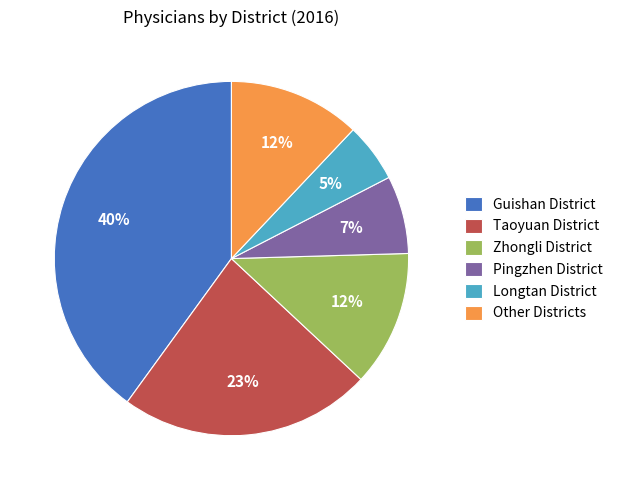

What is the ratio of the value at Zhongli District to the value at Guishan District?

0.3